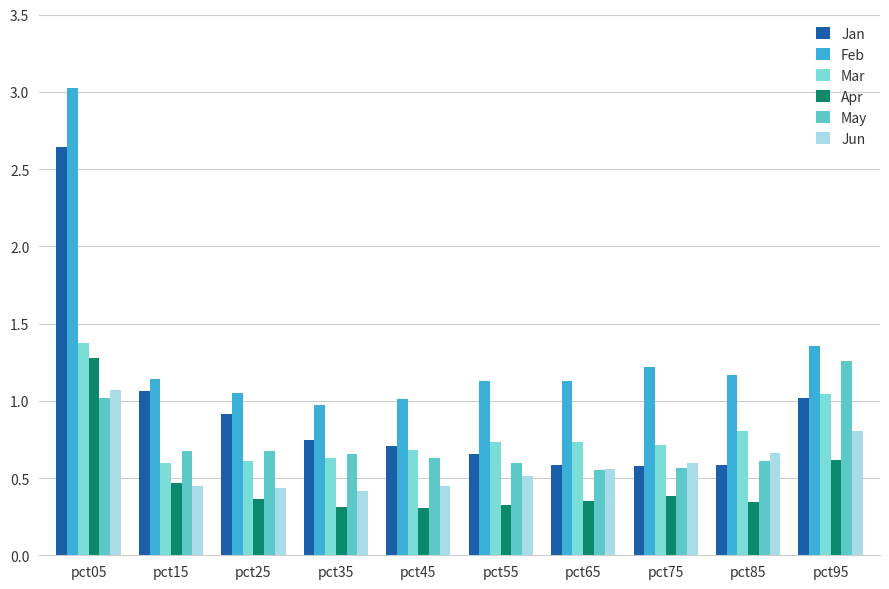

Count the number of categories in the chart.

10